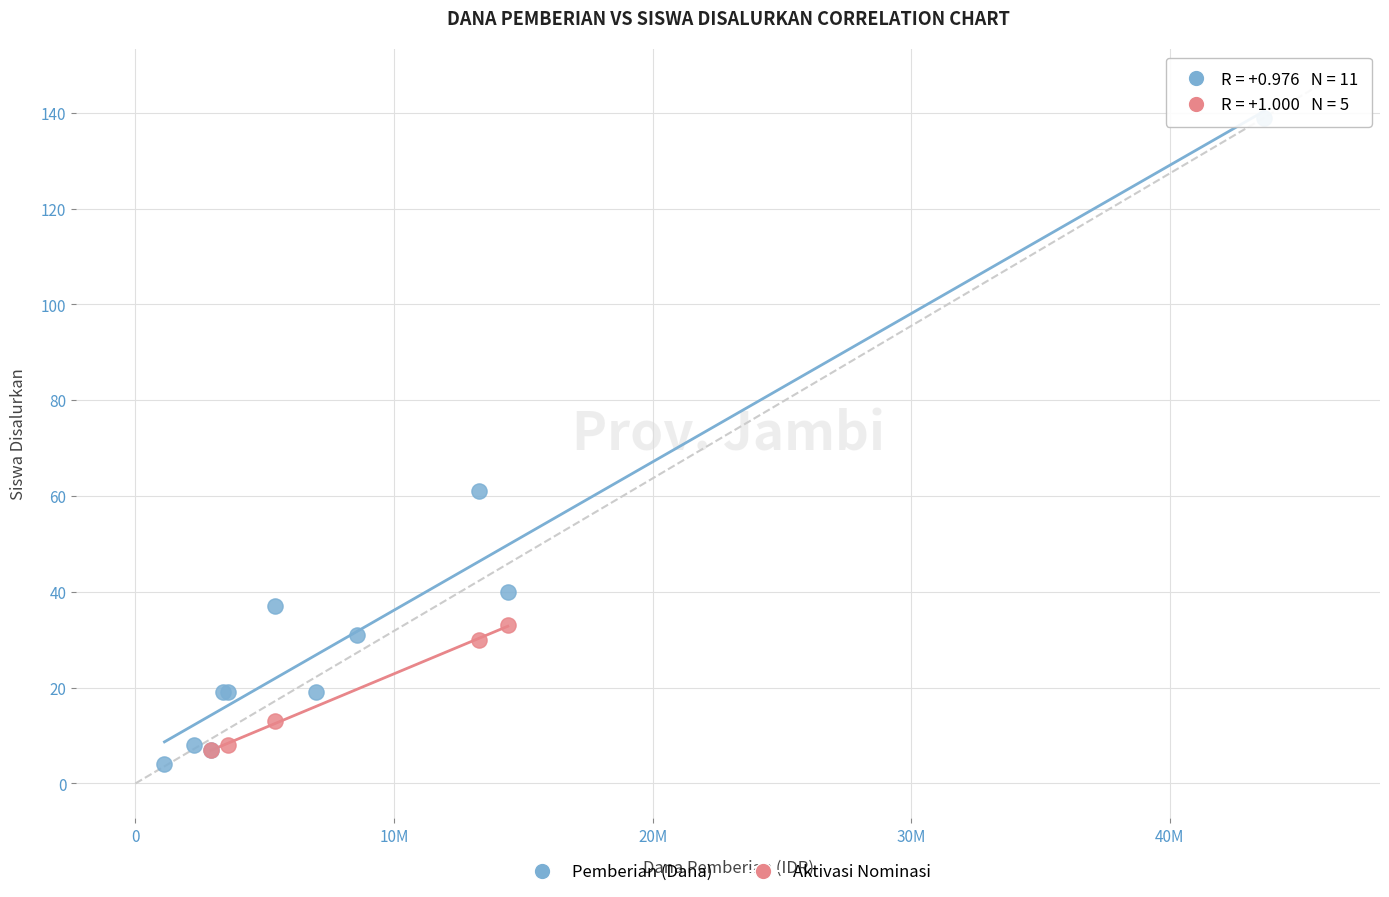

Which series contains the highest Y value?

Pemberian (Dana)